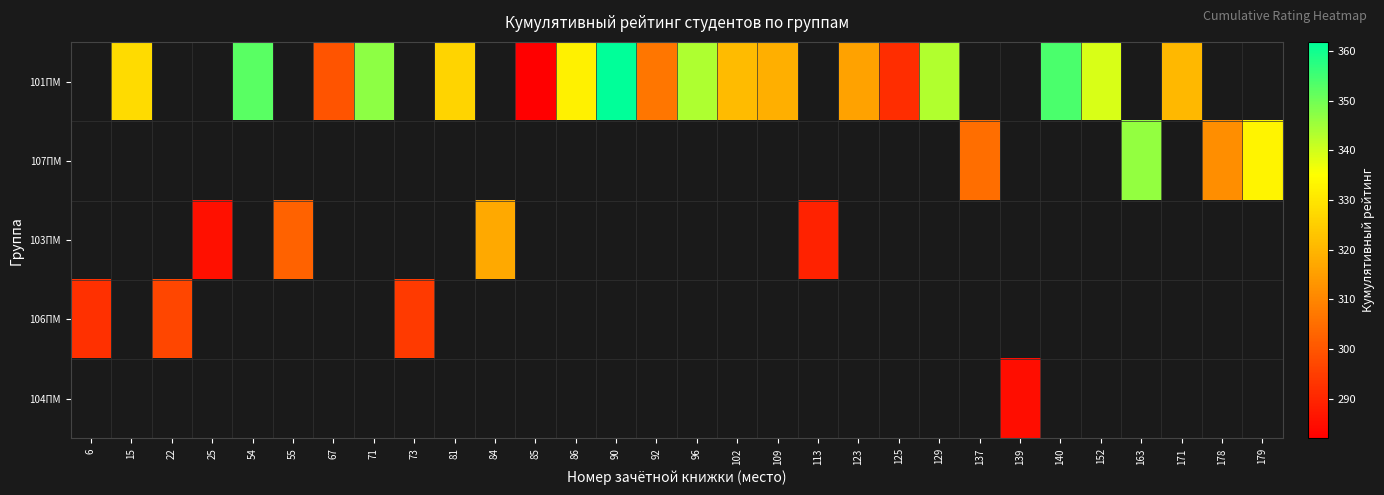

Count the number of data series in this chart.

5